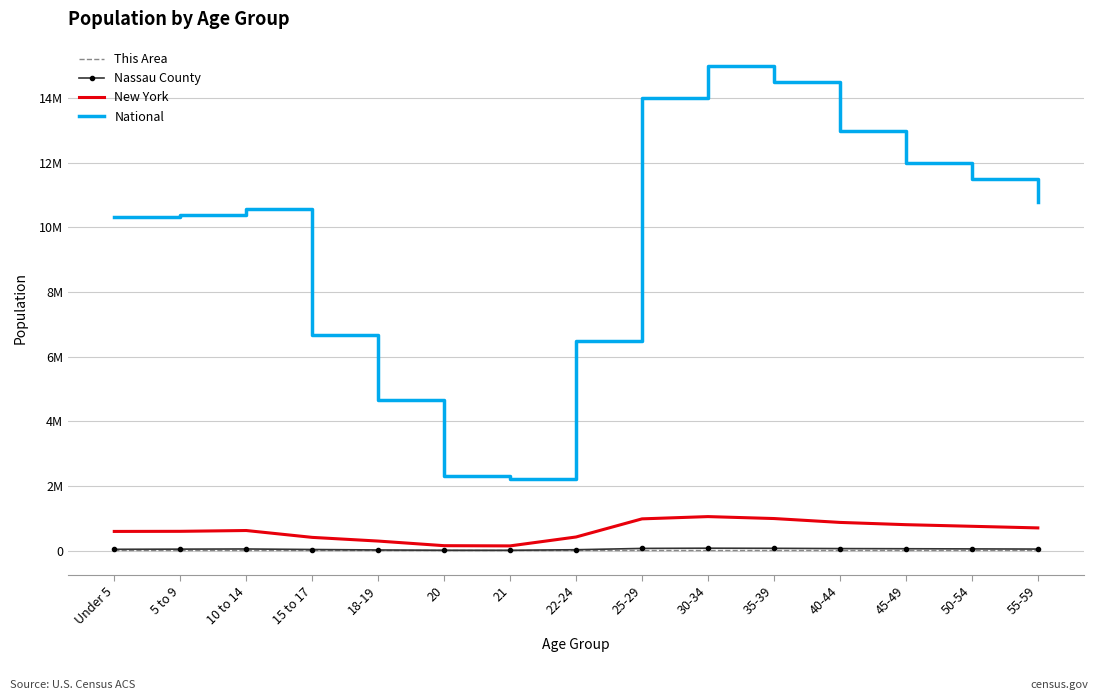

What are all the series names shown in the legend?

This Area, Nassau County, New York, National